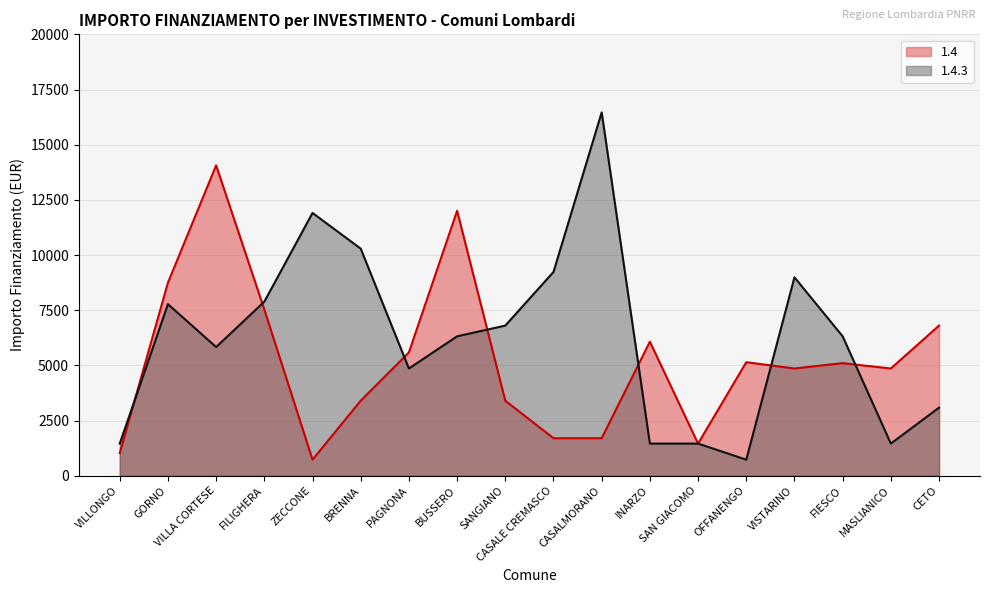

Which series has the largest total across all categories?

1.4.3